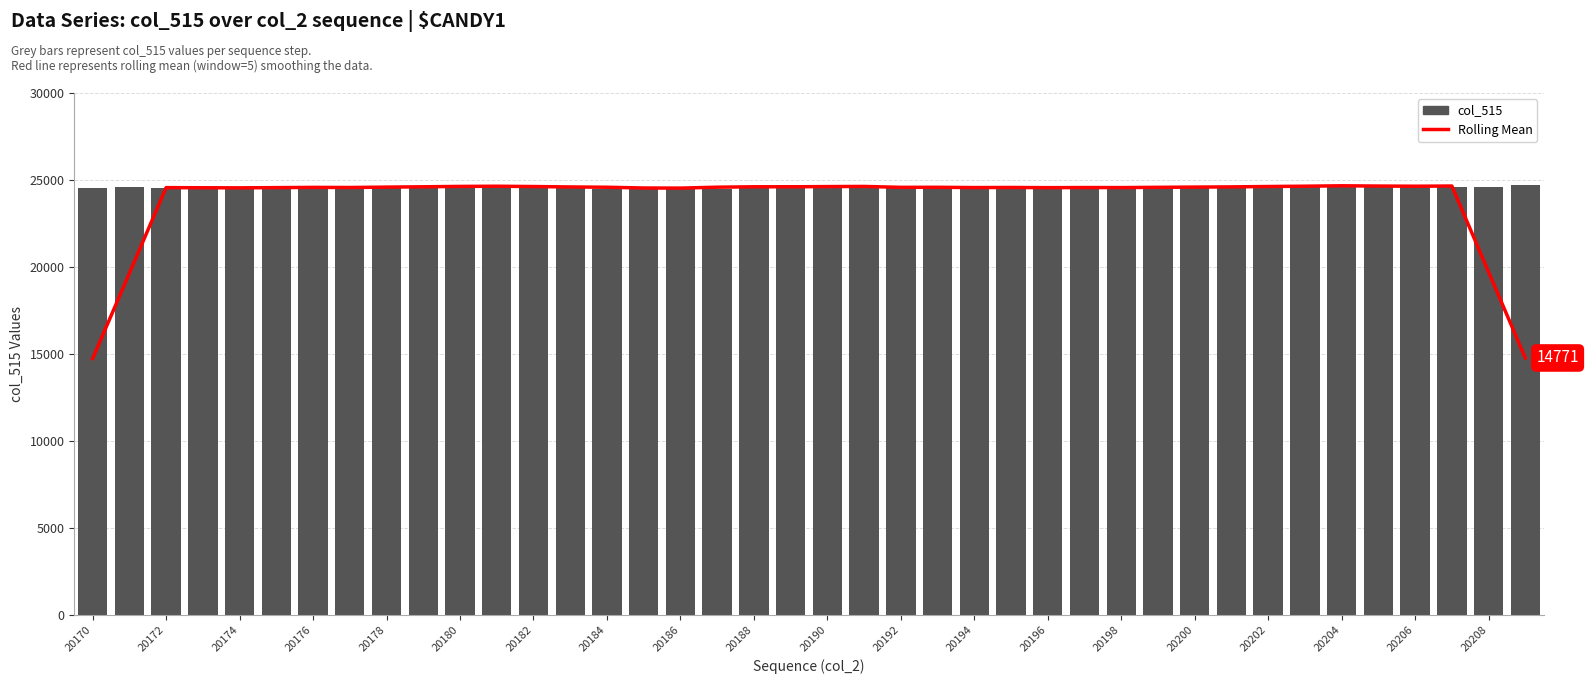

What is the difference between the maximum and minimum values in the col_515 series?

262.0